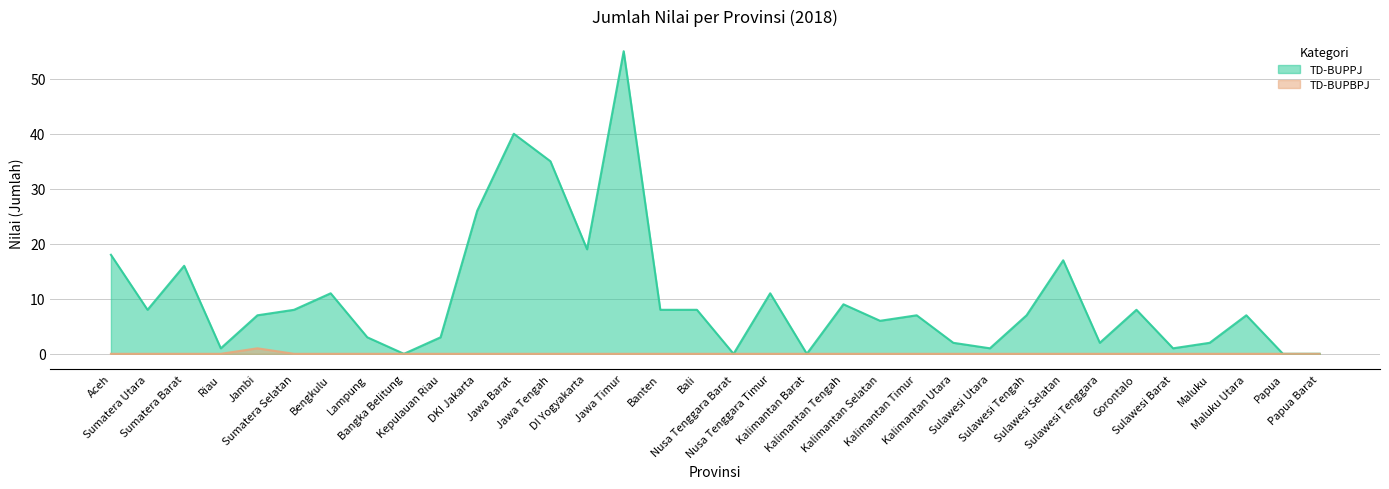

What is the difference between the maximum and minimum values in the TD-BUPPJ series?

55